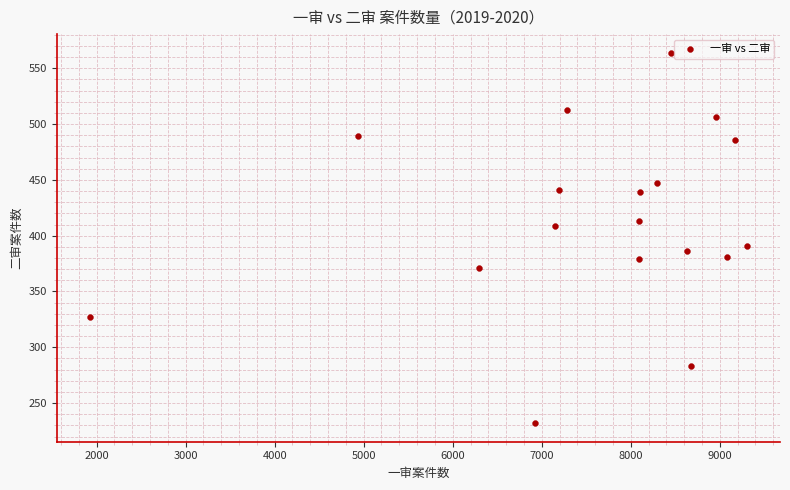

What Y value in the scatter plot is closest to 398?

391